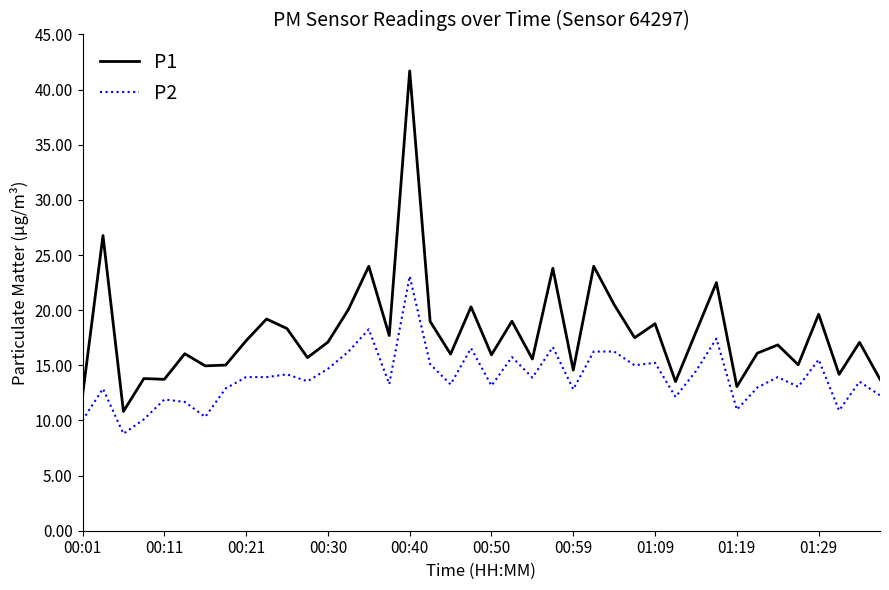

What is the greatest value displayed?

41.7